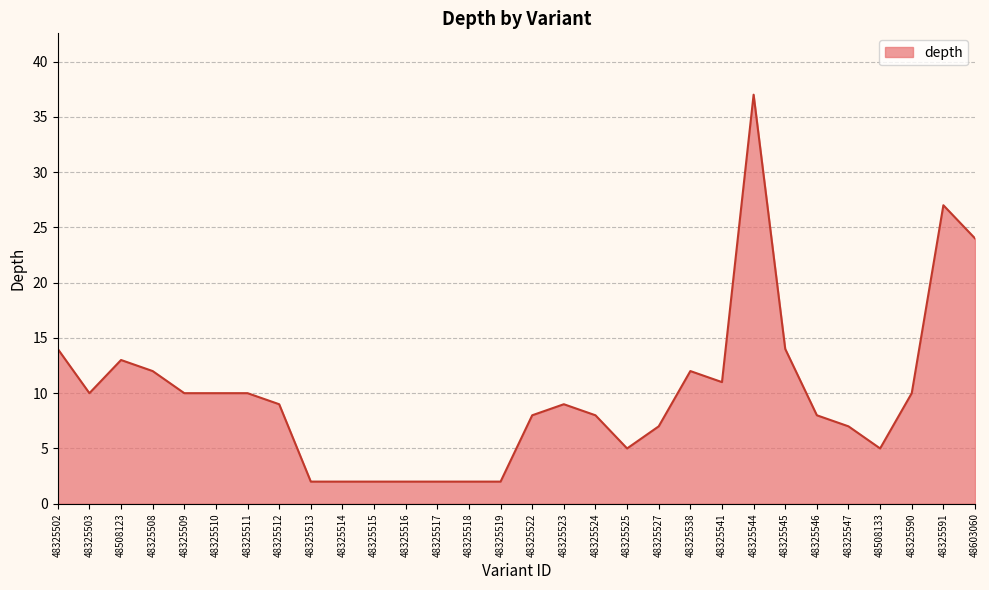

Is it true that the value at 48508123 is 13?

True